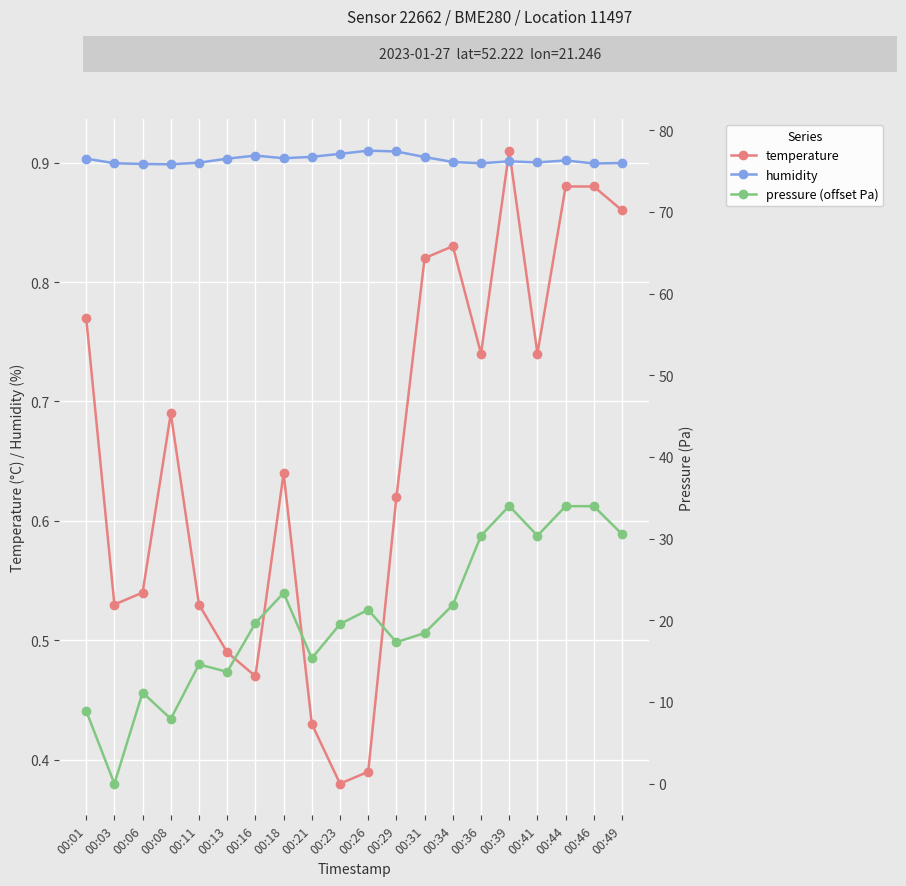

How many interior local peaks does the temperature series have?

4